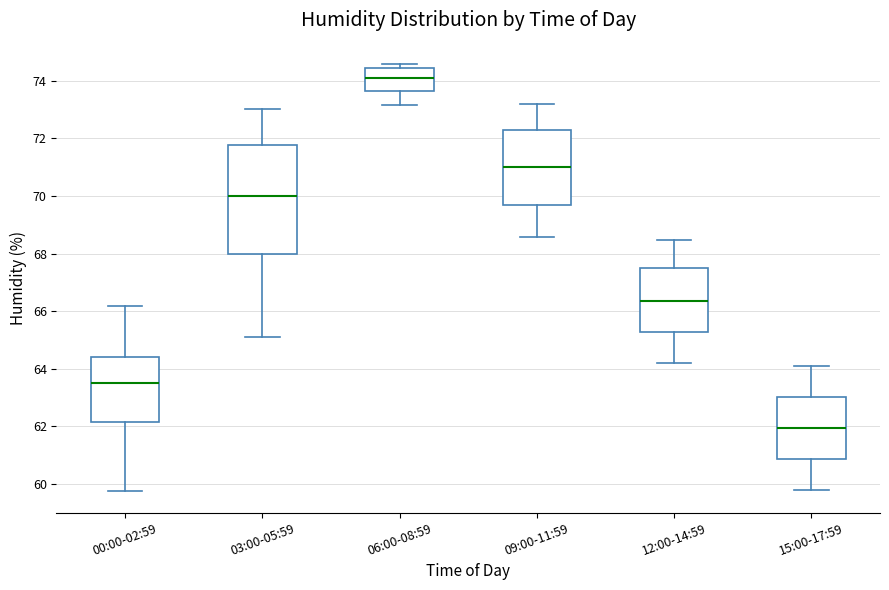

Where is the upper edge of the box for 06:00-08:59 on the y-axis? The values are not printed on the chart, so give them approximately, as read against the axis.

74.4